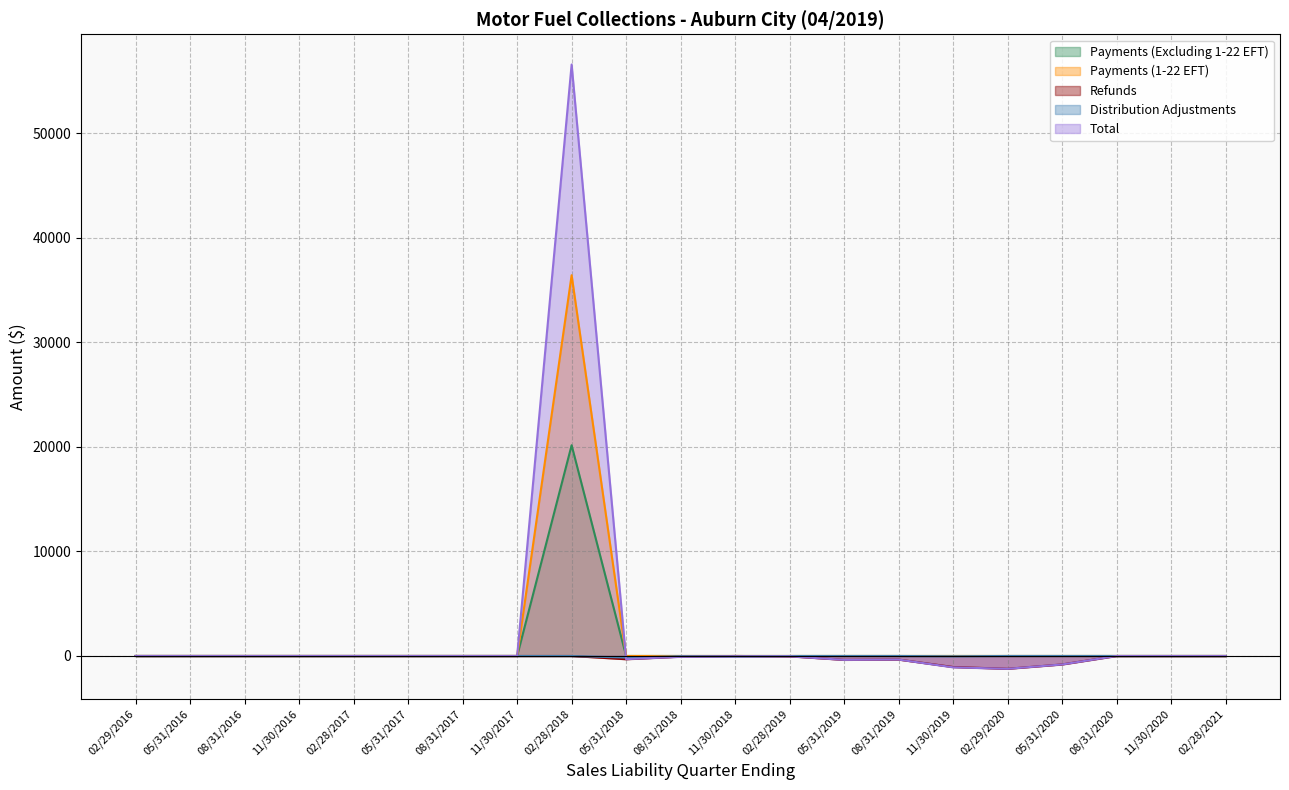

In Payments (1-22 EFT), how many points are higher than both neighbors (excluding endpoints)?

1